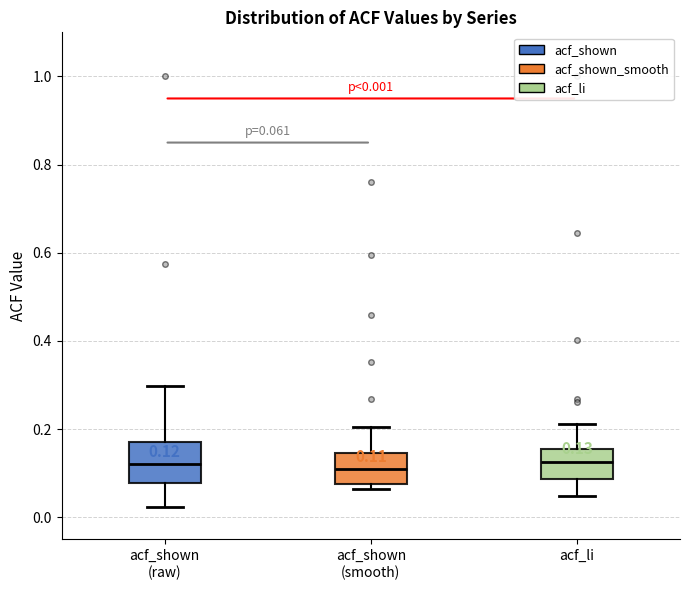

Comparing the boxes themselves (not the whiskers), which one is the tallest?

acf_shown (raw)